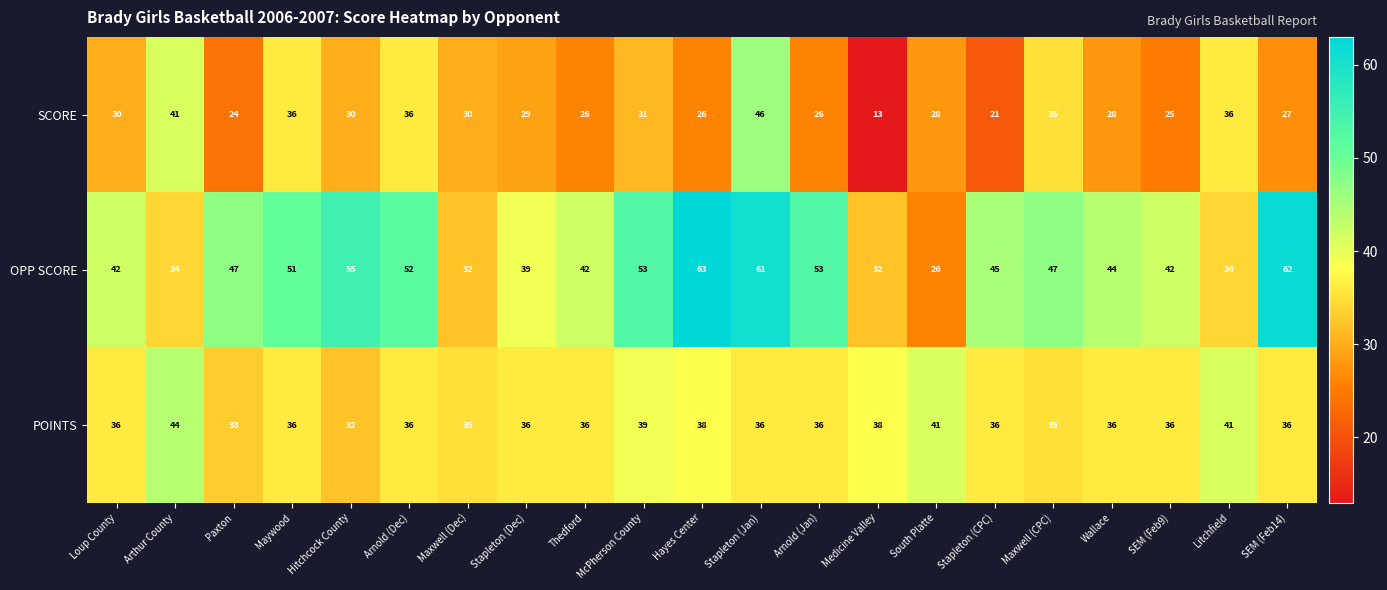

True or false: SCORE has a value of 41 at Arthur County.

True